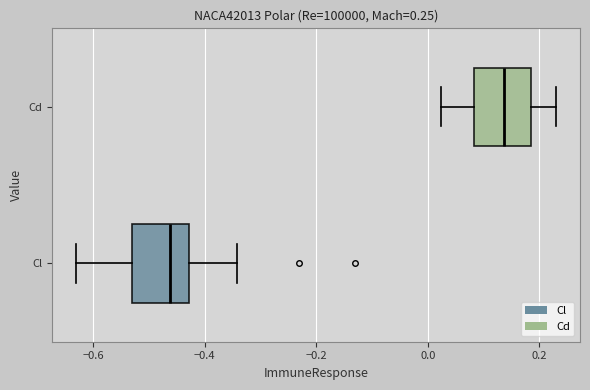

Which box's median line is the furthest to the left?

Cl